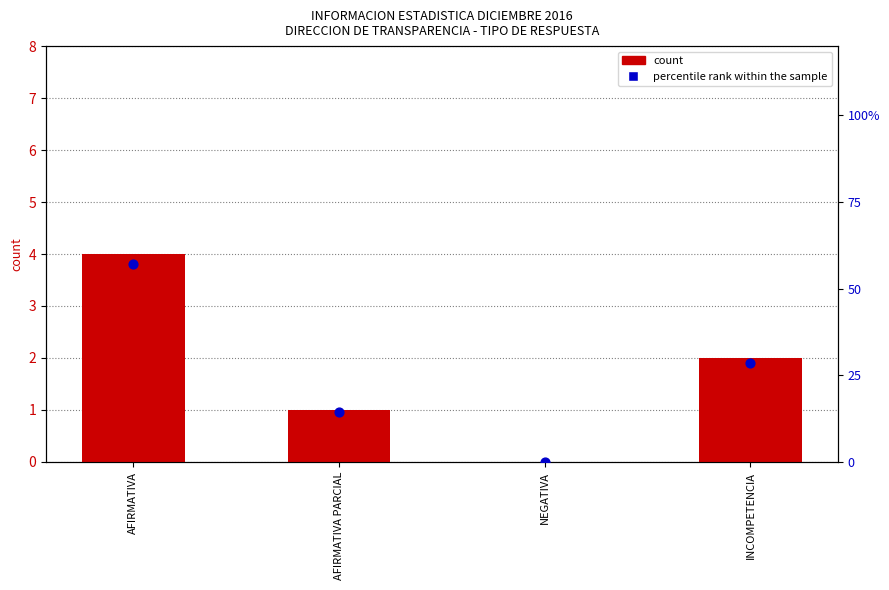

What is the total value across all series at AFIRMATIVA?

61.1